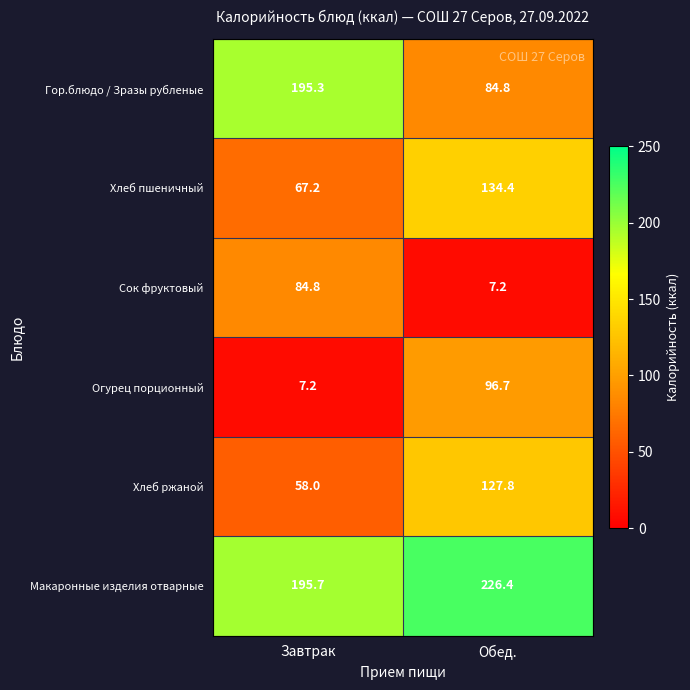

What is the total value across all series at Завтрак?

608.2